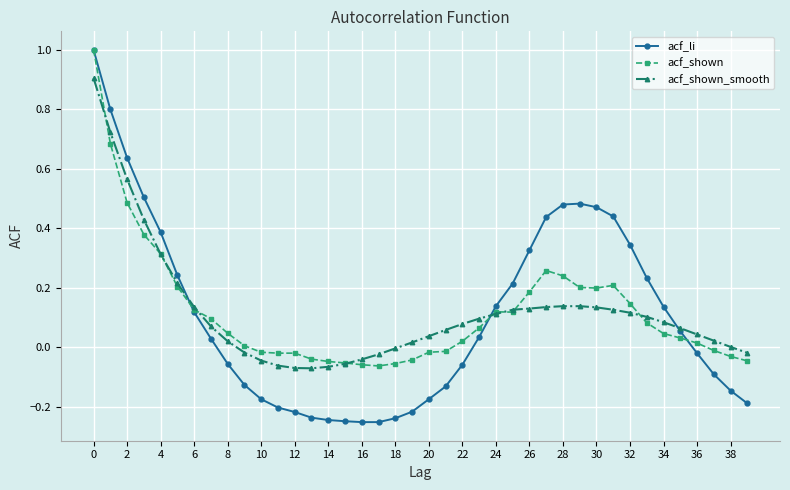

What is the difference between the maximum and minimum values in the acf_li series?

1.3